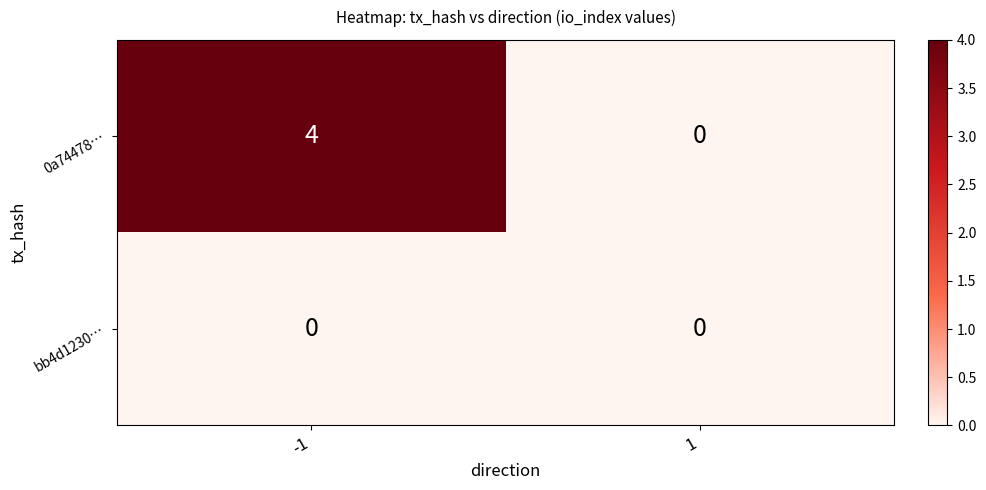

What is the maximum value shown in the chart?

4